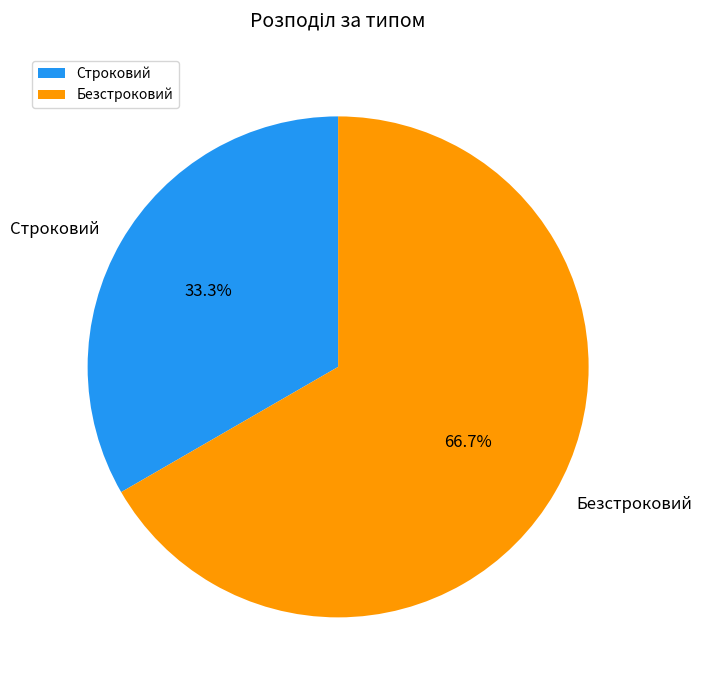

Which has a higher value, Безстроковий or Строковий?

Безстроковий